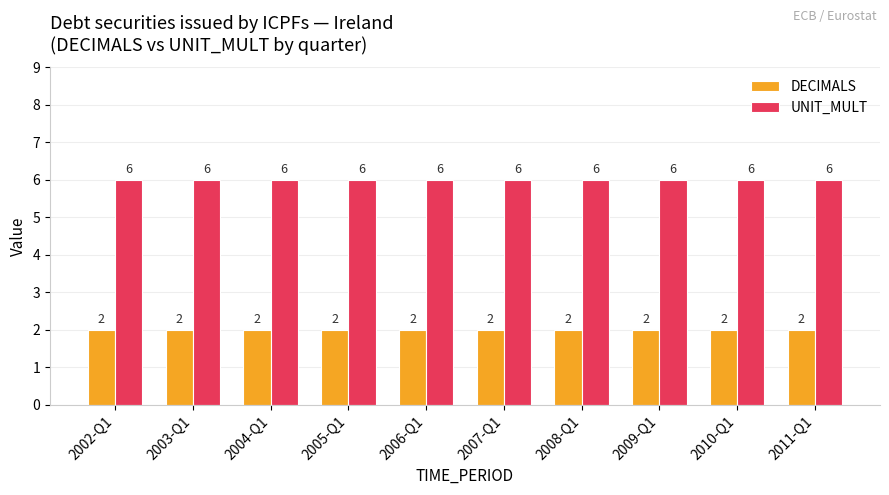

What is the spread (max minus min) of values at 2008-Q1?

4